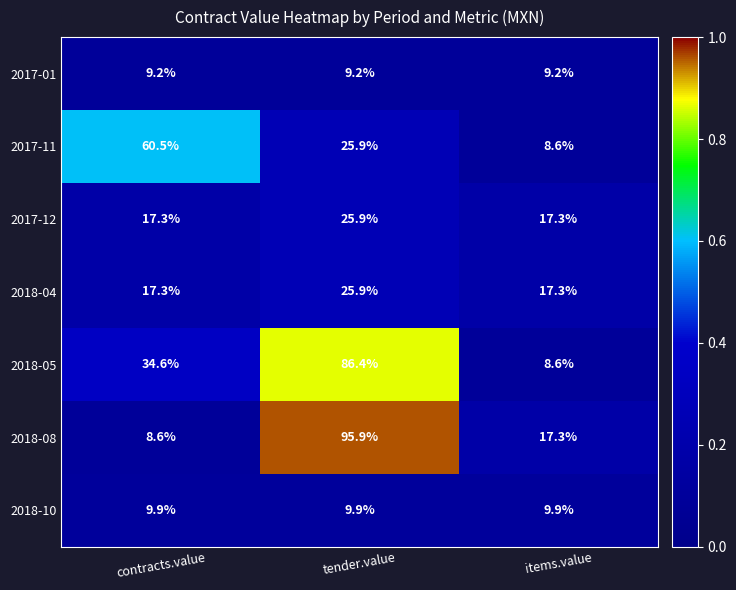

What is the total value across all series at items.value?

88.2